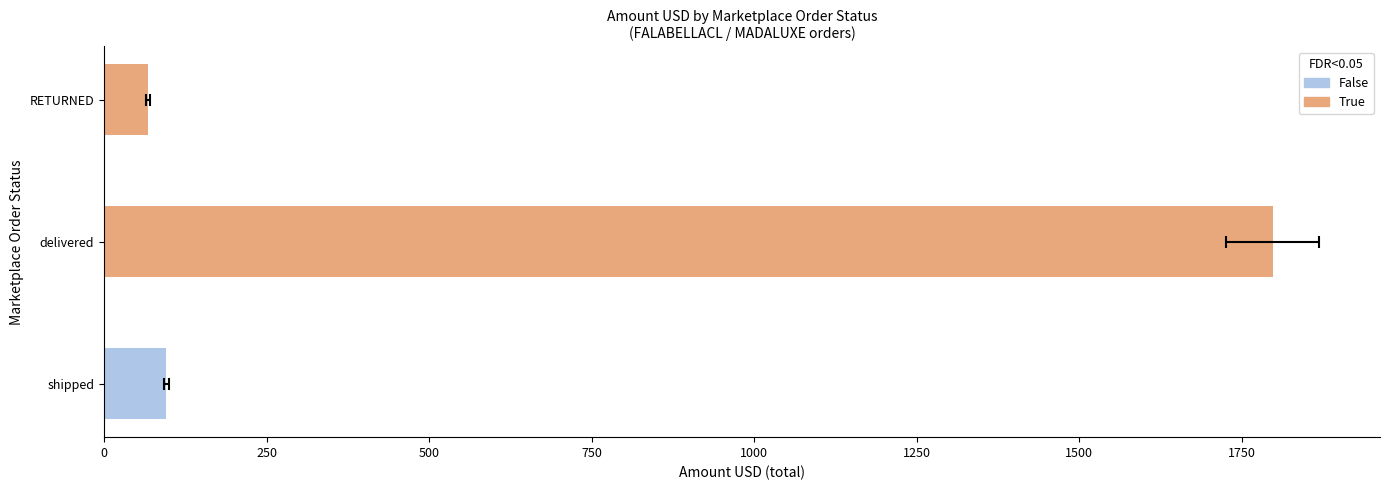

How many bars are there in total?

3